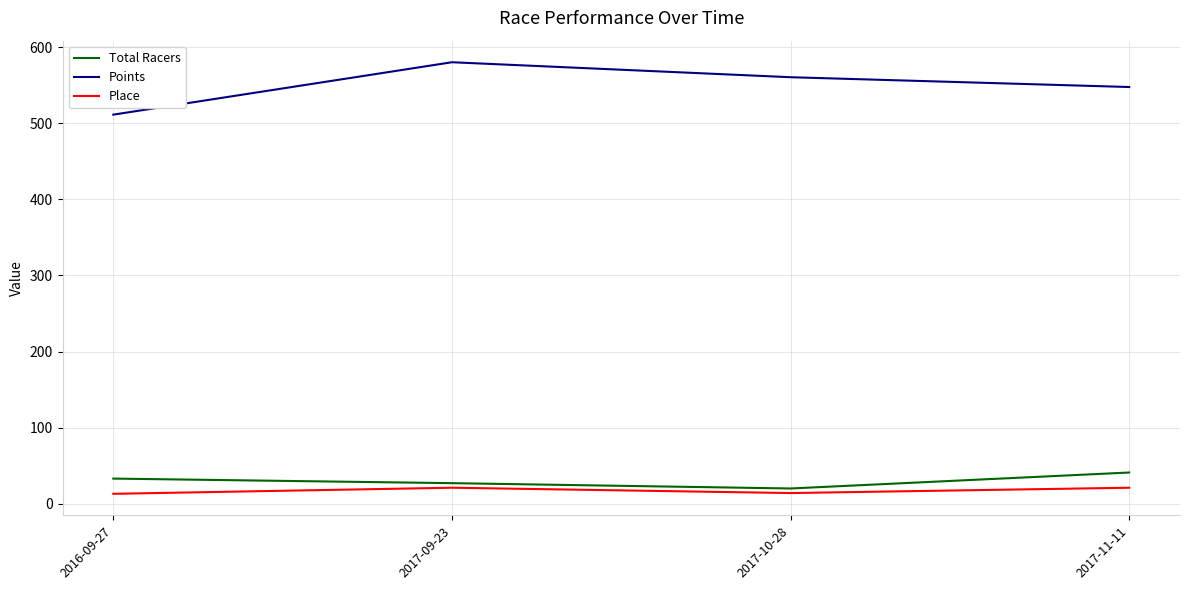

Which series has the widest spread of values?

Points